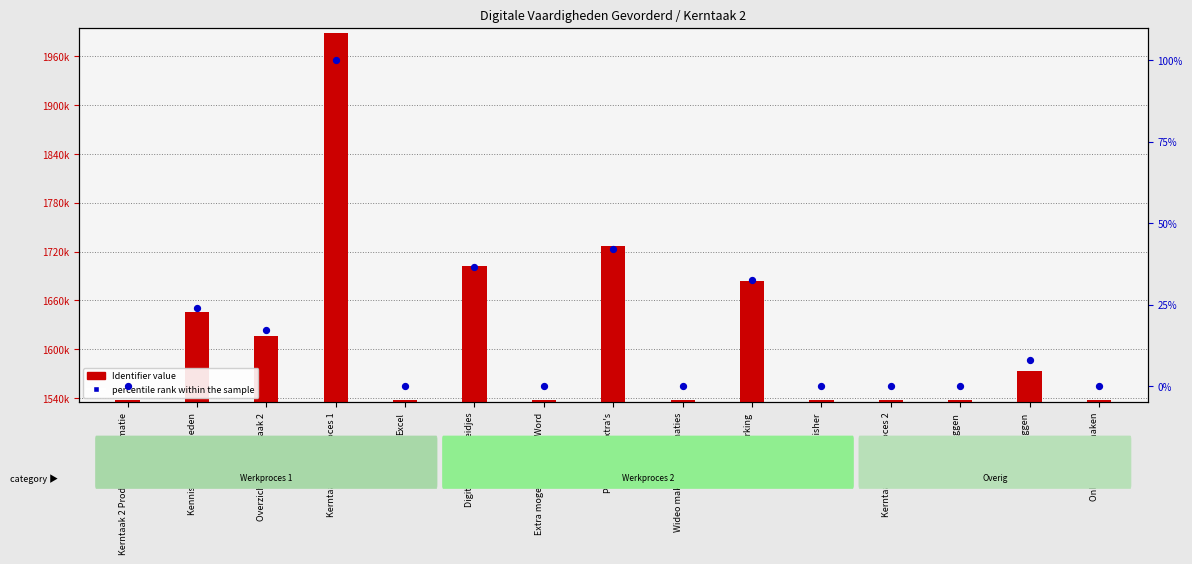

Which series reaches the maximum Y coordinate?

Identifier value